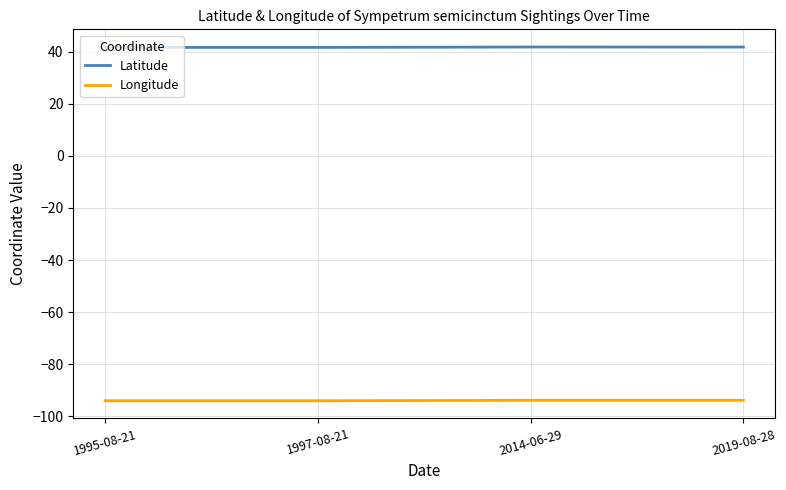

Is the value of Longitude at 2019-08-28 greater than the value of Latitude at 2014-06-29?

No